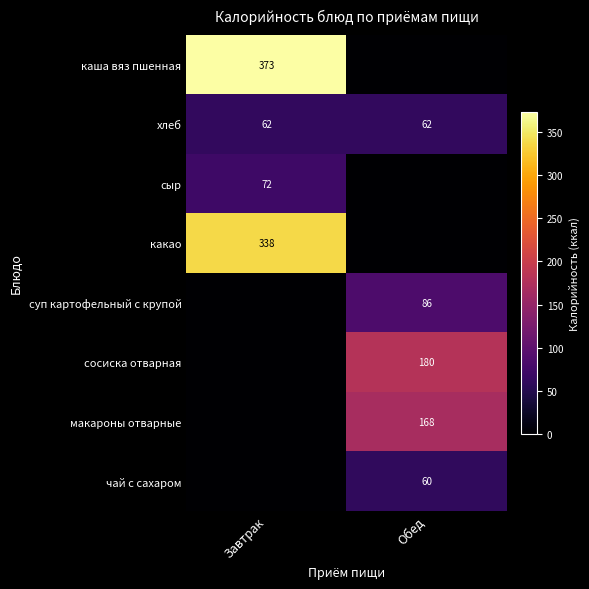

The каша вяз пшенная series shows 373 at Завтрак. True or false?

True